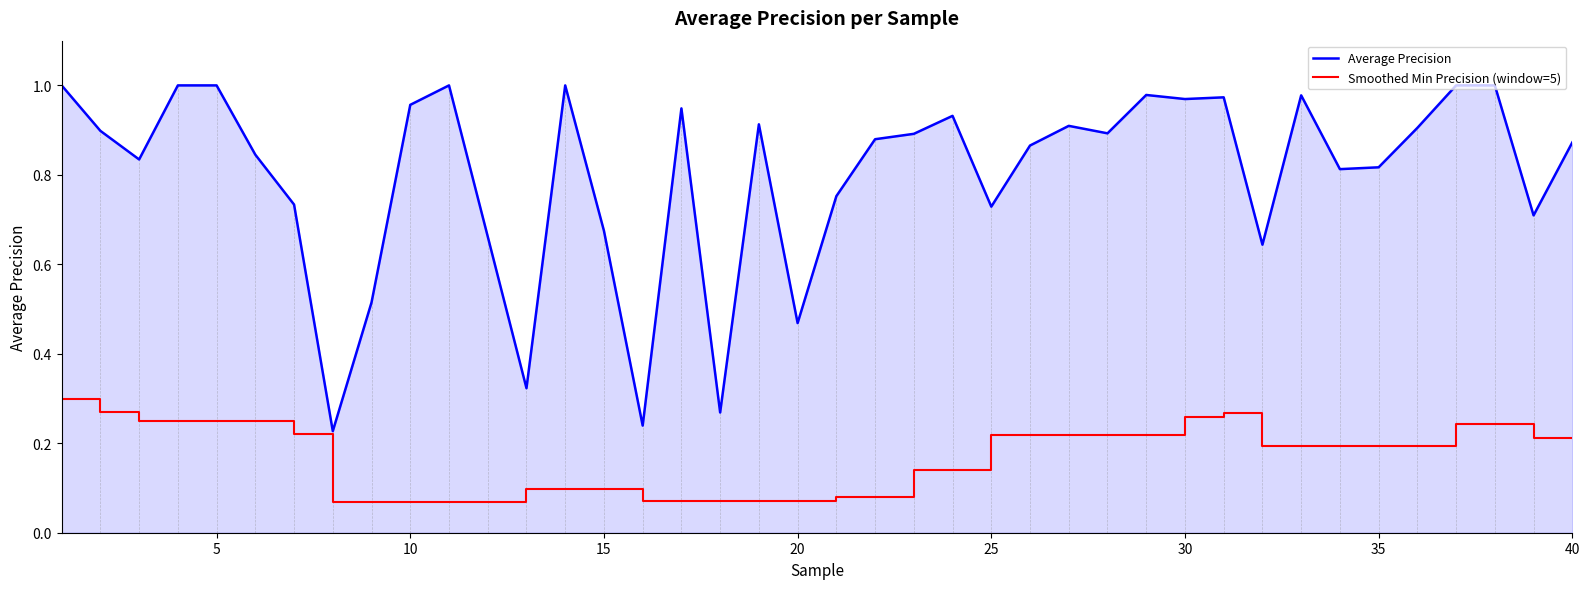

What is the sum of all Average Precision values?

32.0